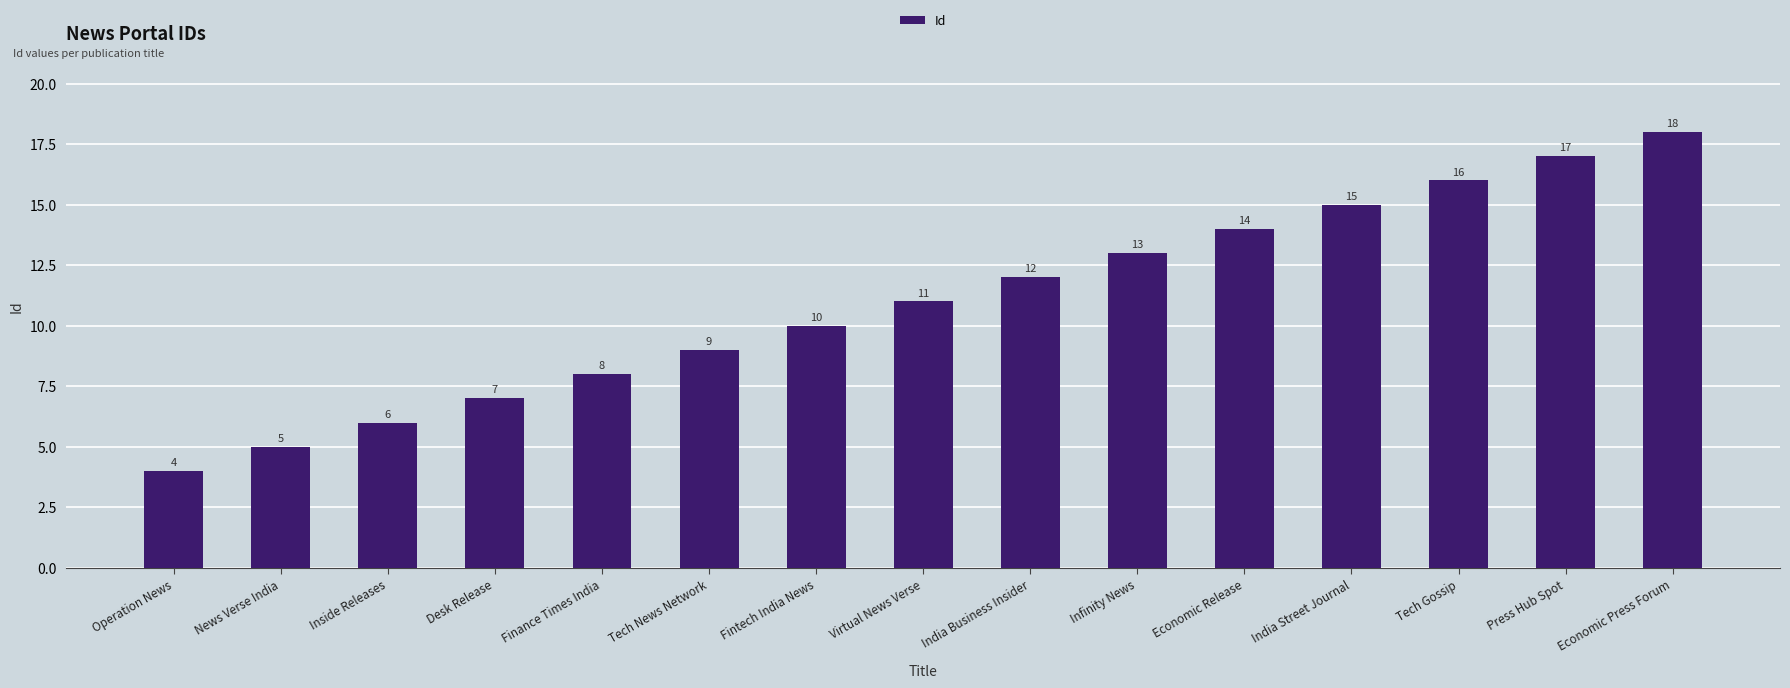

What is the average value?

11